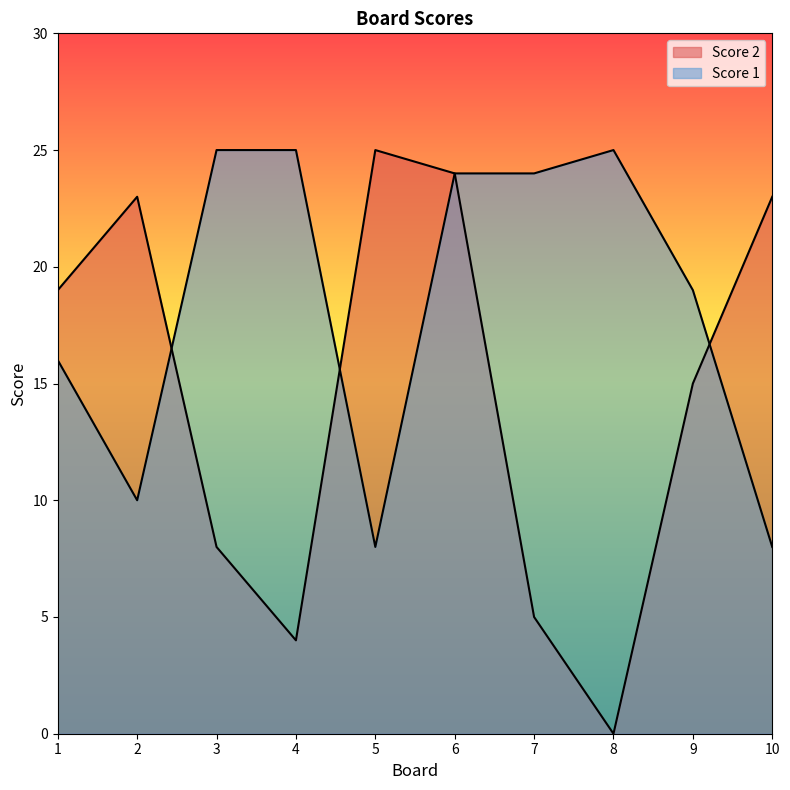

After their last crossing, which series has the higher values: Score 2 or Score 1?

Score 2